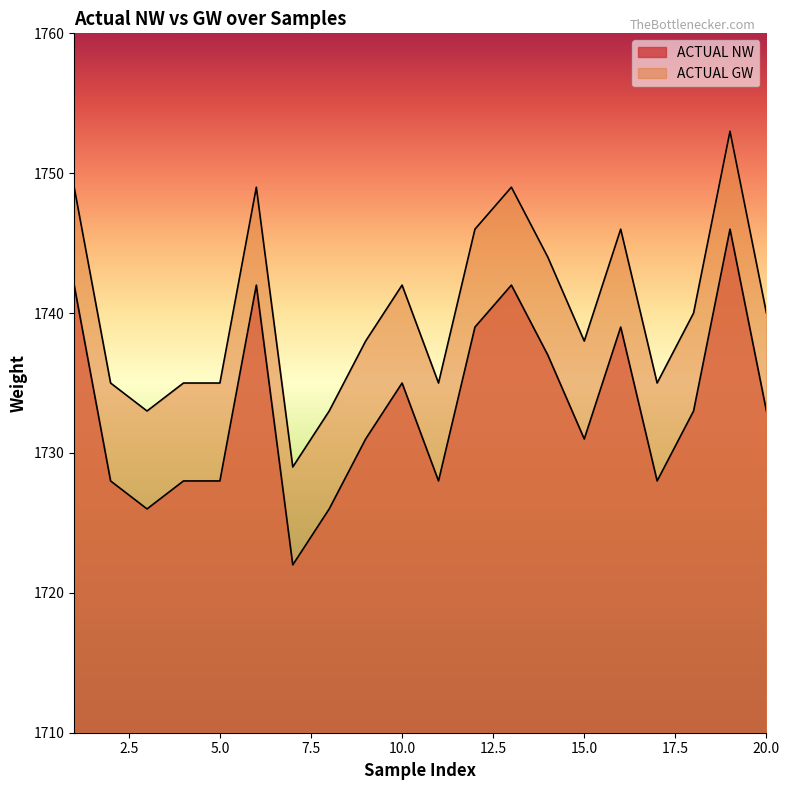

Which series has the largest total across all categories?

ACTUAL GW